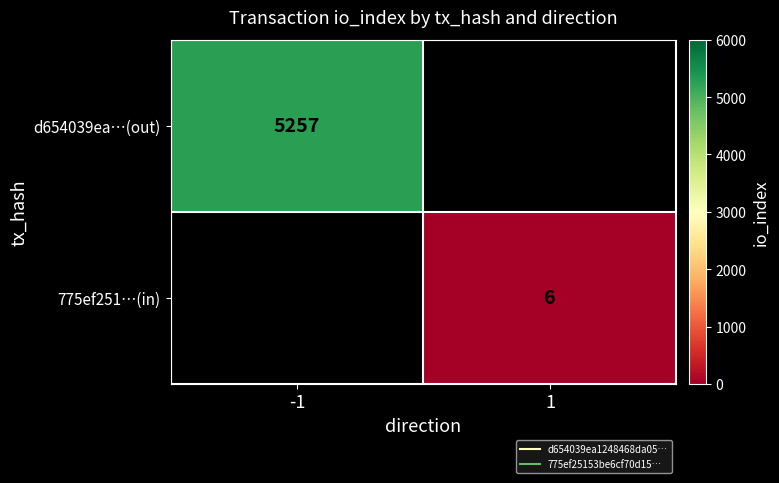

Is the value of d654039ea…(out) at -1 greater than the value of 775ef251…(in) at -1?

No